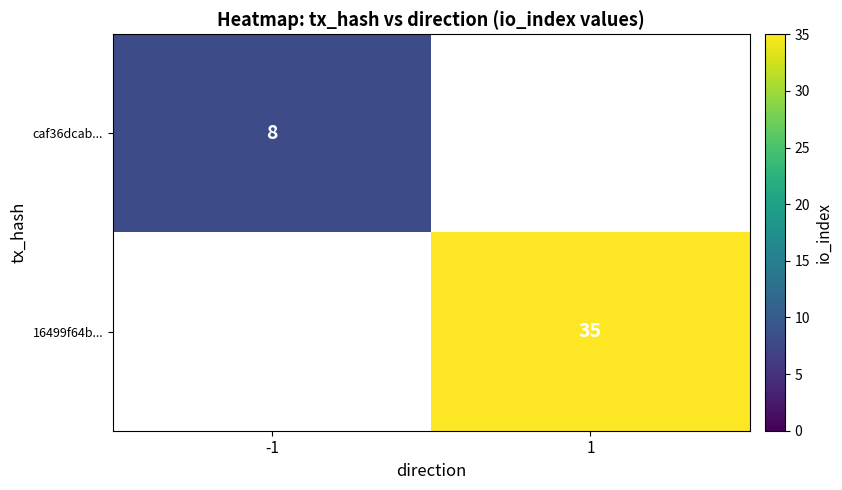

True or false: 16499f64b... has a value of 8 at 1.

False